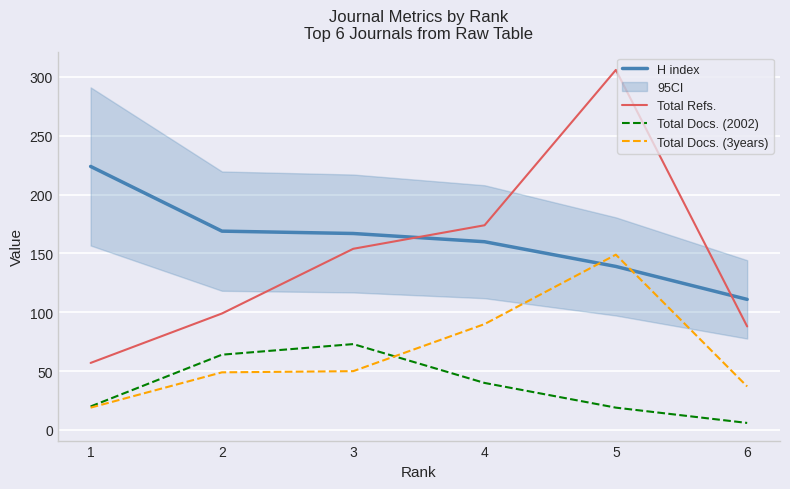

True or false: Total Docs. (3years) has a value of 56 at 6.

False